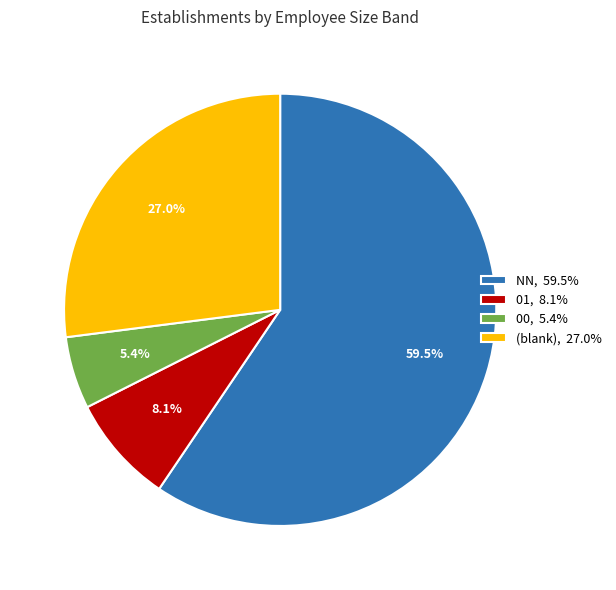

Which category has the biggest portion of the pie?

NN, 59.5%